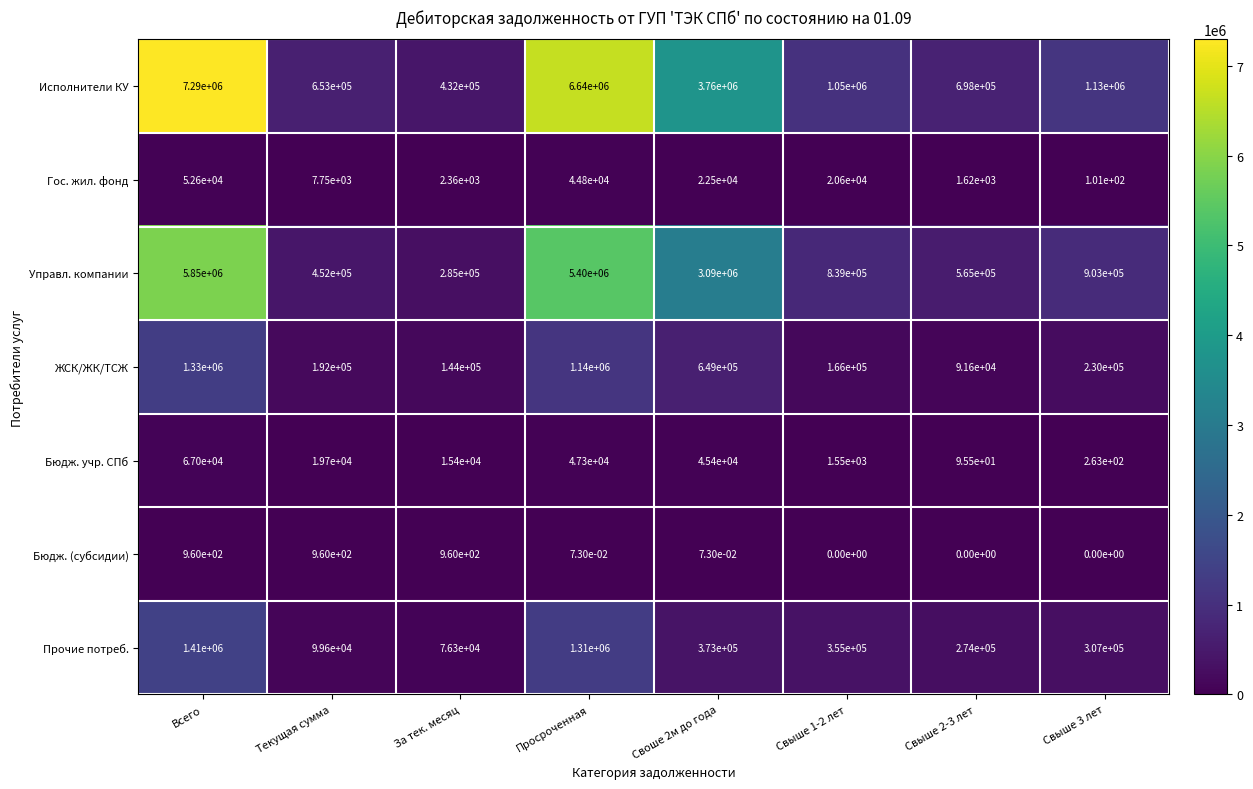

Is the value of Бюдж. учр. СПб at Текущая сумма greater than the value of Бюдж. (субсидии) at Своше 2м до года?

Yes